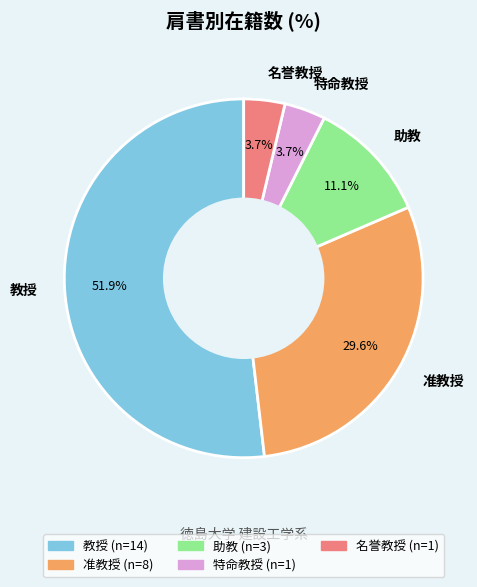

Is it true that 教授 is 1% of the pie?

False